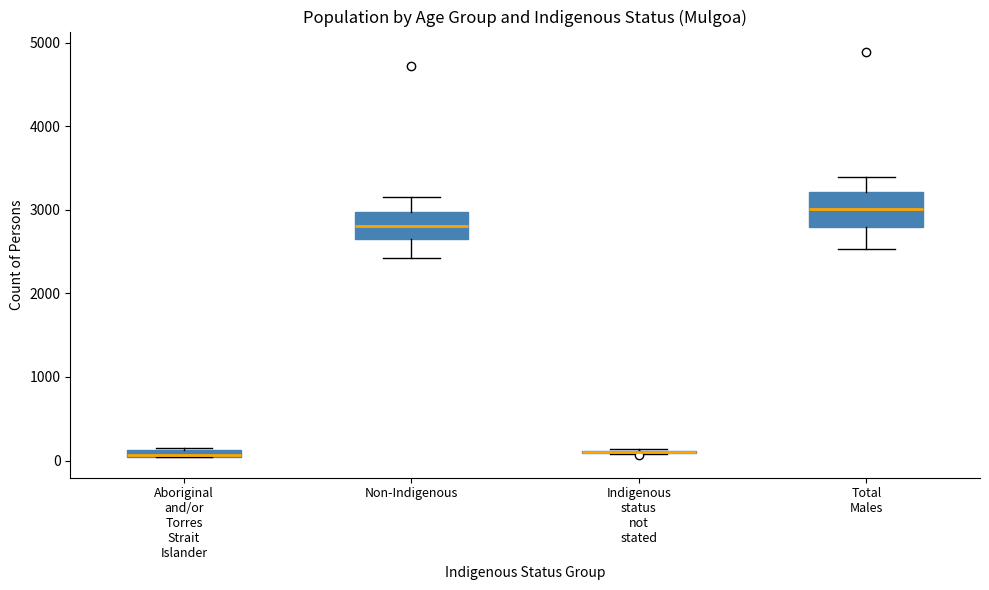

Where does the lower whisker of the box for Total Males end on the y-axis? The values are not printed on the chart, so give them approximately, as read against the axis.

2500